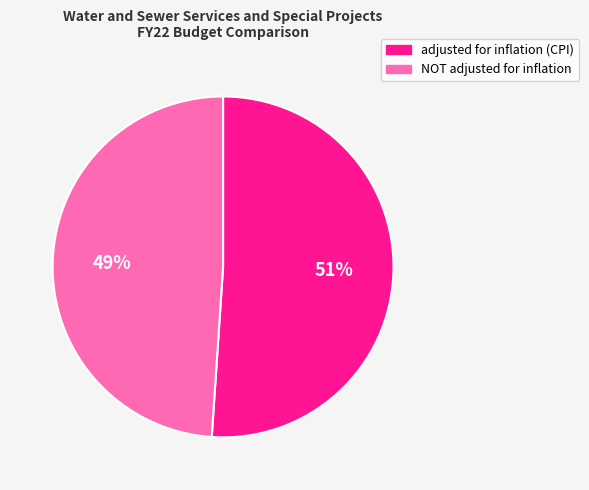

To the nearest percent, what is the combined percentage of adjusted for inflation (CPI) and NOT adjusted for inflation?

100%